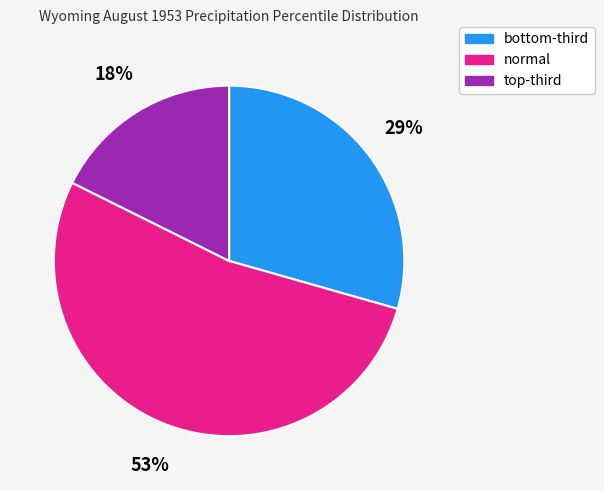

How many slices are in this pie chart?

3